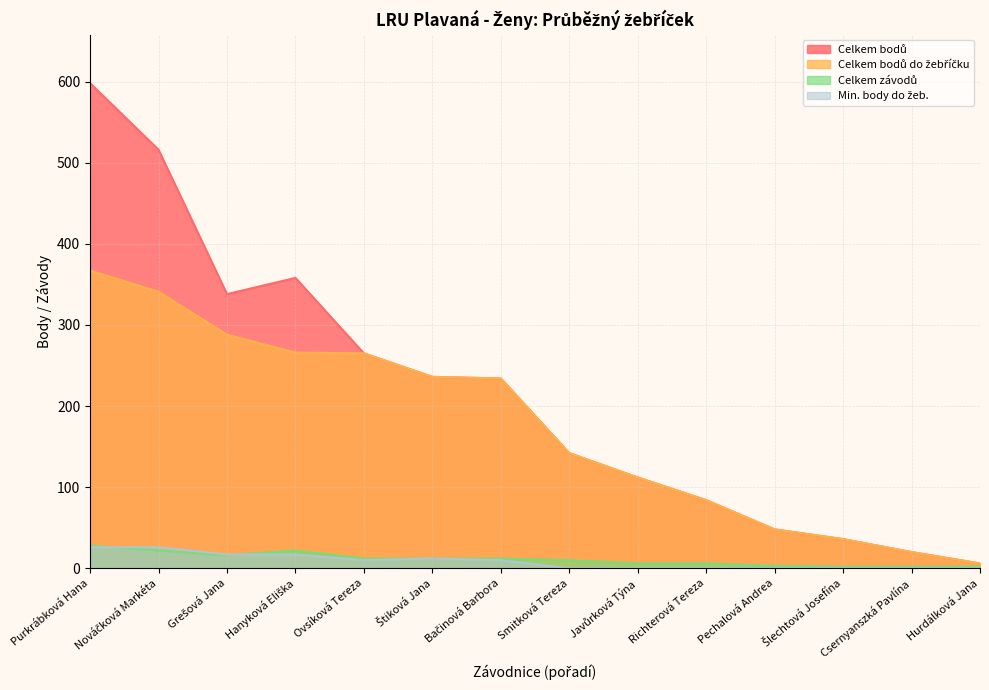

How many values in the Celkem závodů series are below 12?

7